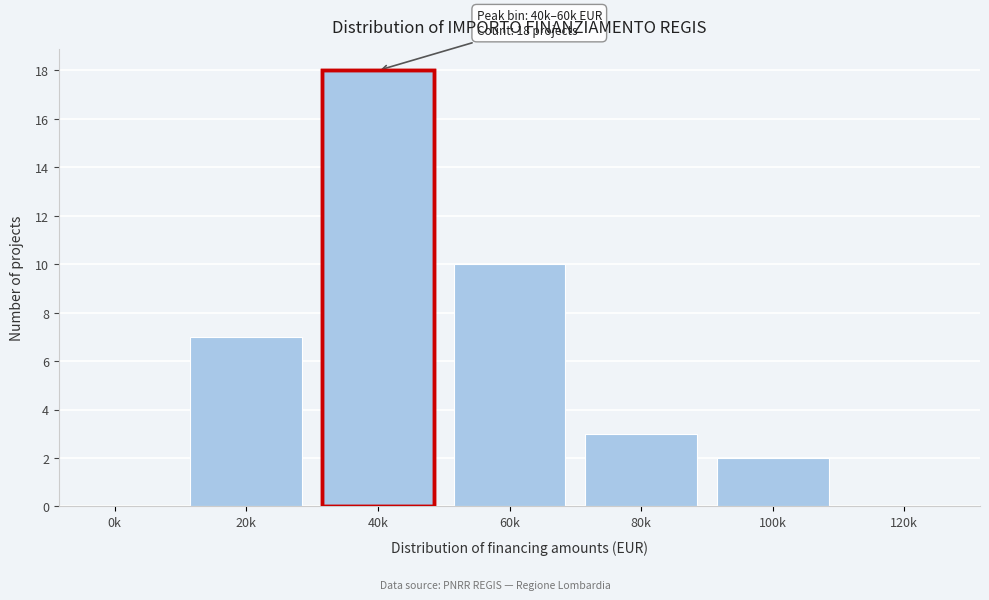

Reading left to right, extract all data points from this chart.

0k=0	20k=7	40k=18	60k=10	80k=3	100k=2	120k=0